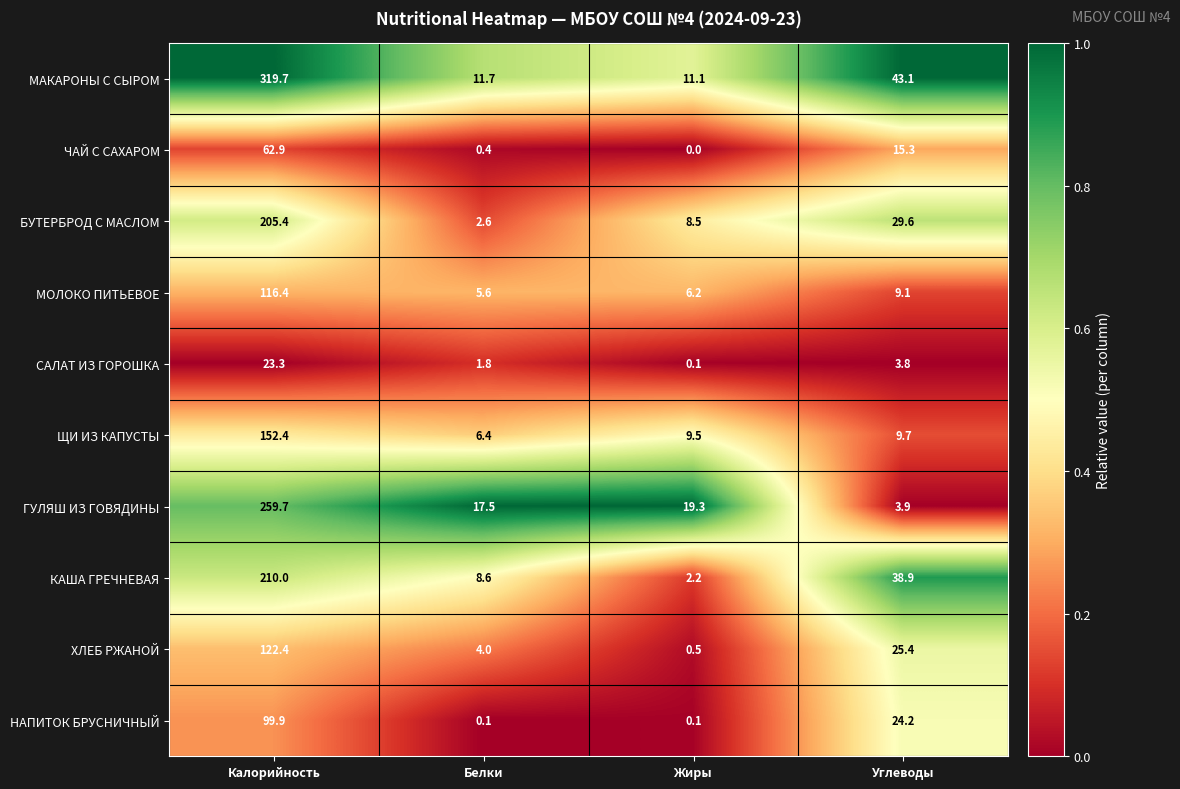

True or false: МОЛОКО ПИТЬЕВОЕ has a value of 6.2 at Жиры.

True